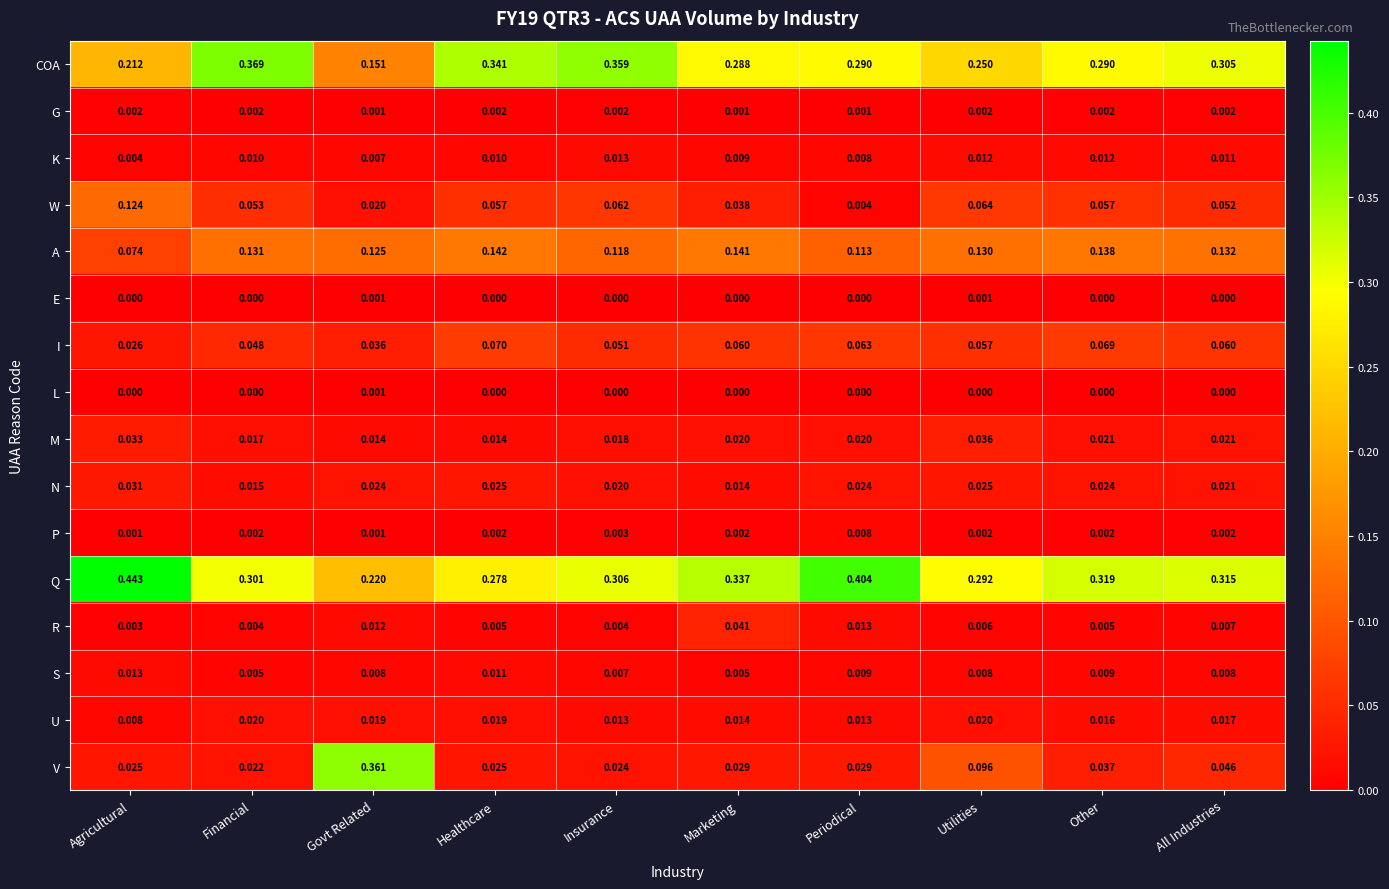

Is the value of A at Agricultural greater than the value of L at Agricultural?

Yes